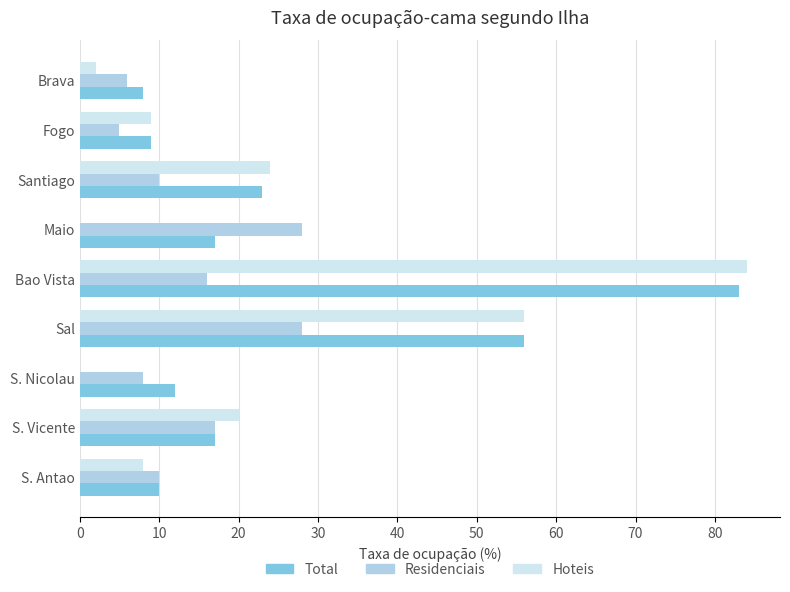

The value of Residenciais at Maio is 45. True or false?

False